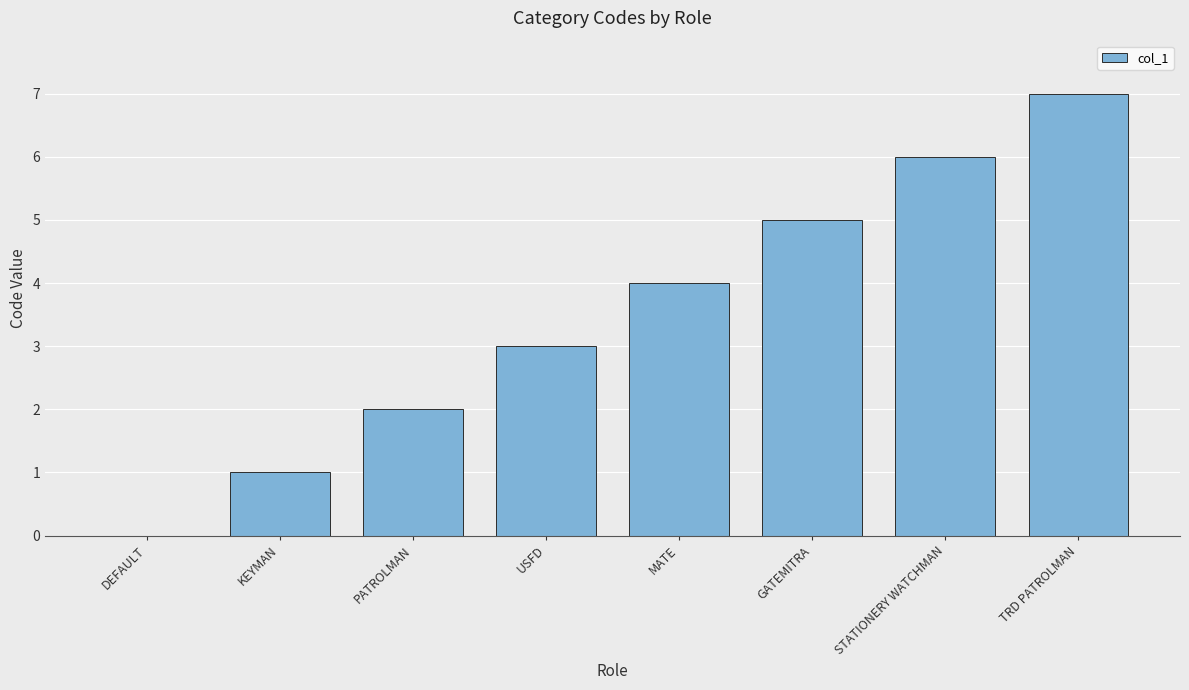

Which category has the highest value across all series?

TRD PATROLMAN